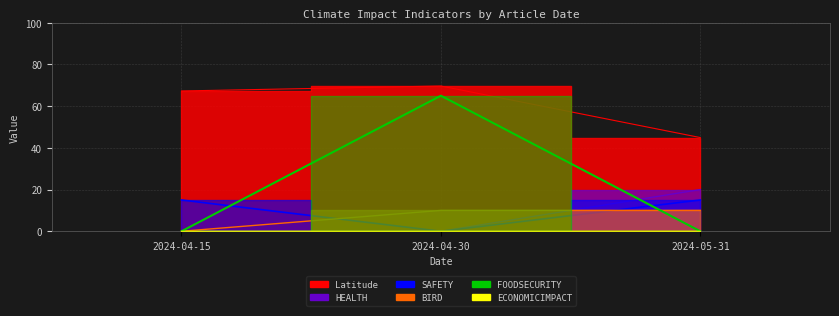

Does the chart have visible grid lines?

Yes